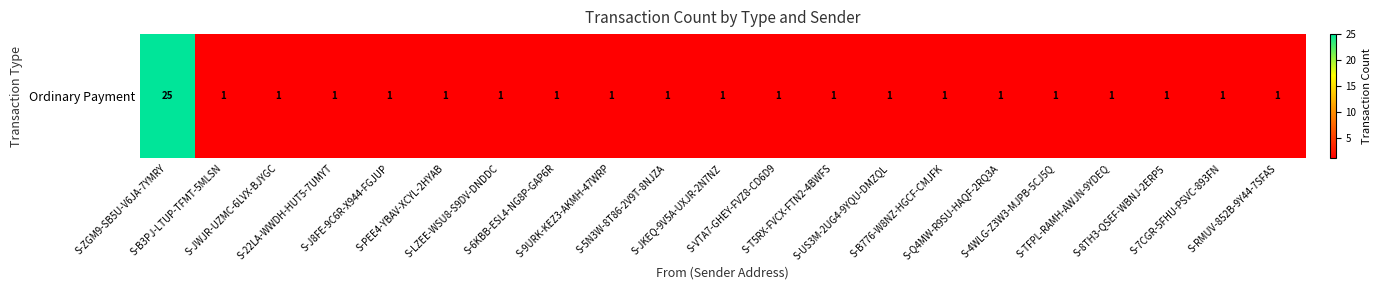

List the labels in order of value, smallest first.

S-B3PJ-LTUP-TFMT-5MLSN, S-JWJR-UZMC-6LVX-BJYGC, S-22LA-WWDH-HUT5-7UMYT, S-J8FE-9C6R-X944-FGJUP, S-PEE4-YBAV-XCYL-2HYAB, S-LZEE-WSU8-S9DV-DNDDC, S-6KBB-ESL4-NG8P-GAP6R, S-9URK-KEZ3-AKMH-47WRP, S-5N3W-8T86-2V9T-8NJZA, S-JKEQ-9V5A-UXJR-2N7NZ, S-VTA7-GHEY-FVZ8-CD6D9, S-T5RX-FVCX-FTN2-4BWFS, S-US3M-2UG4-9YQU-DMZQL, S-B776-W8NZ-HGCF-CMJFK, S-Q4MW-R9SU-HAQF-2RQ3A, S-4WLG-Z3W3-MJPB-5CJ5Q, S-TFPL-RAMH-AWJN-9YDEQ, S-8TH3-QSEF-WBNJ-2ERP5, S-7CGR-5FHU-PSVC-893FN, S-RMUV-852B-9Y44-7SFAS, S-ZGM9-SB5U-V6JA-7YMRY